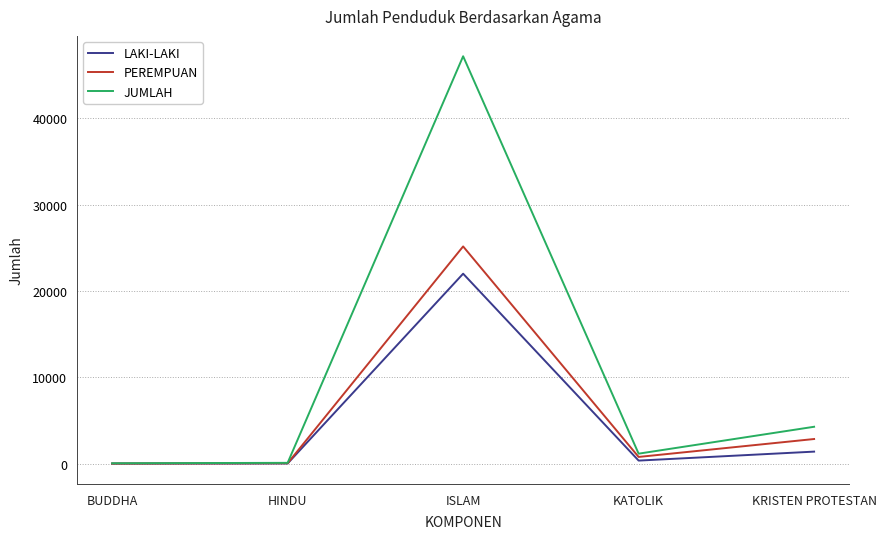

Is the value of PEREMPUAN at ISLAM greater than the value of JUMLAH at KRISTEN PROTESTAN?

Yes